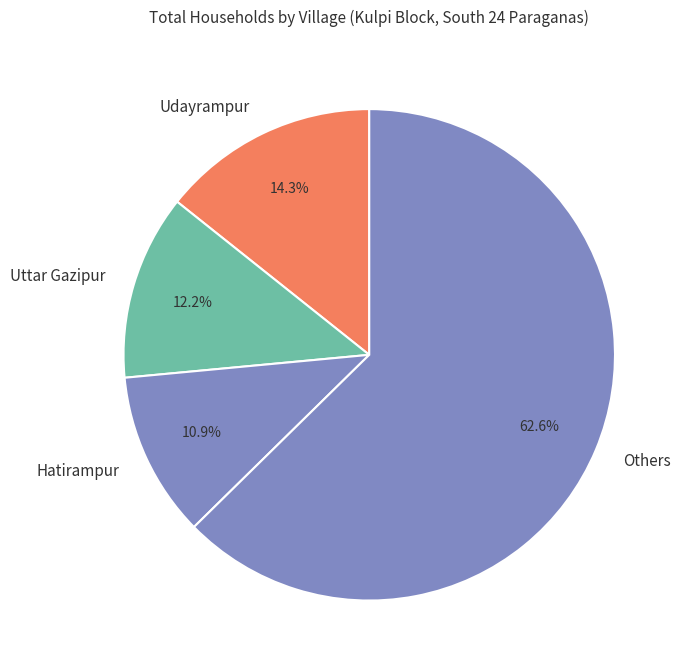

Which slice is the smallest?

Hatirampur